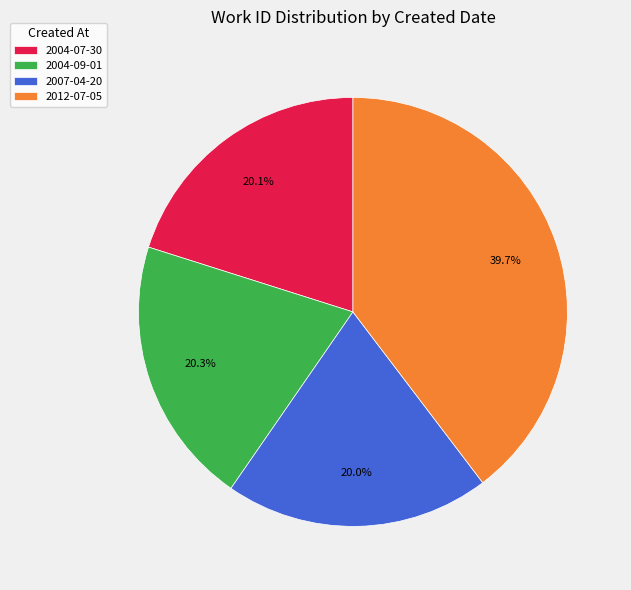

What percentage is the 2007-04-20 slice, to the nearest percent?

20%